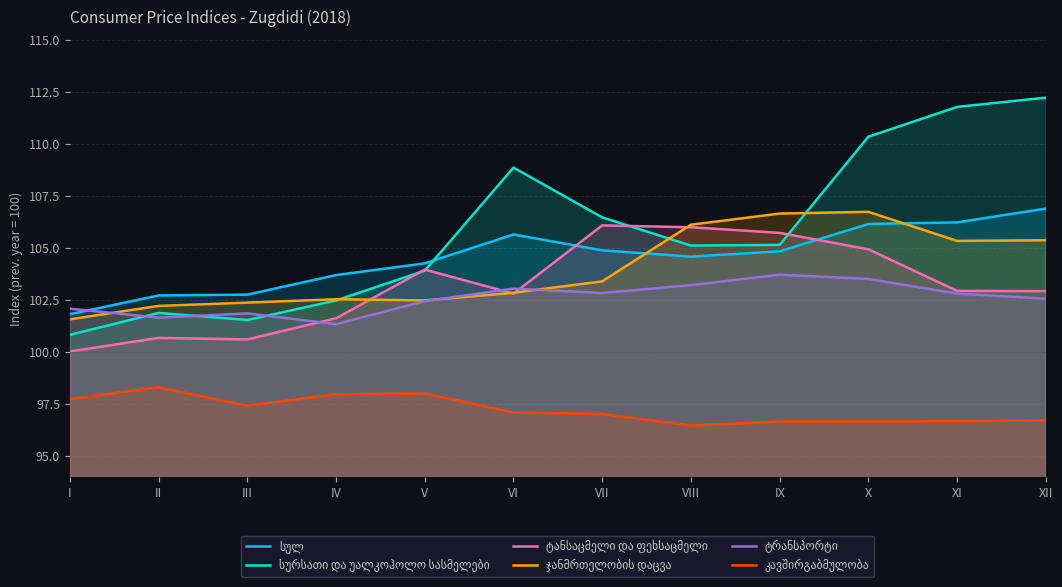

What is the value of the ჯანმრთელობის დაცვა point at the 2nd from the left?

102.2